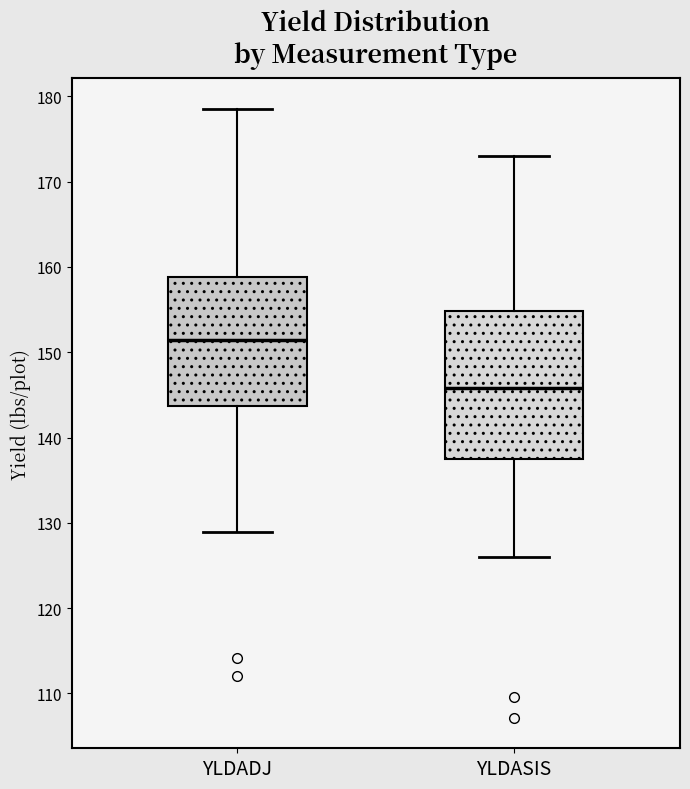

Reading left to right, transcribe this box plot: for each box, give where its median line is, the range the box spans, and where its two whiskers end, as read against the y-axis. The values are not printed on the chart, so give them approximately, as read against the axis.

YLDADJ: median 151, box 144 to 159, whiskers 129 to 179
YLDASIS: median 146, box 137 to 155, whiskers 126 to 173